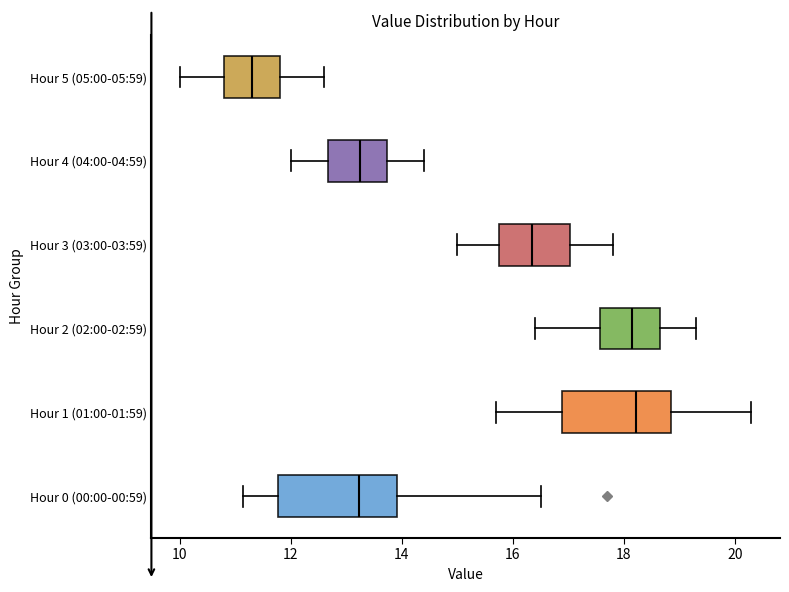

Reading bottom to top, read every box against the x-axis: the position of its median line, the range the box covers, and the ends of its whiskers. The values are not printed on the chart, so give them approximately, as read against the axis.

Hour 0 (00:00-00:59): median 13.2, box 11.8 to 14.0, whiskers 11.2 to 16.6
Hour 1 (01:00-01:59): median 18.2, box 16.8 to 18.8, whiskers 15.8 to 20.4
Hour 2 (02:00-02:59): median 18.2, box 17.6 to 18.6, whiskers 16.4 to 19.4
Hour 3 (03:00-03:59): median 16.4, box 15.8 to 17.0, whiskers 15.0 to 17.8
Hour 4 (04:00-04:59): median 13.2, box 12.6 to 13.8, whiskers 12.0 to 14.4
Hour 5 (05:00-05:59): median 11.4, box 10.8 to 11.8, whiskers 10.0 to 12.6